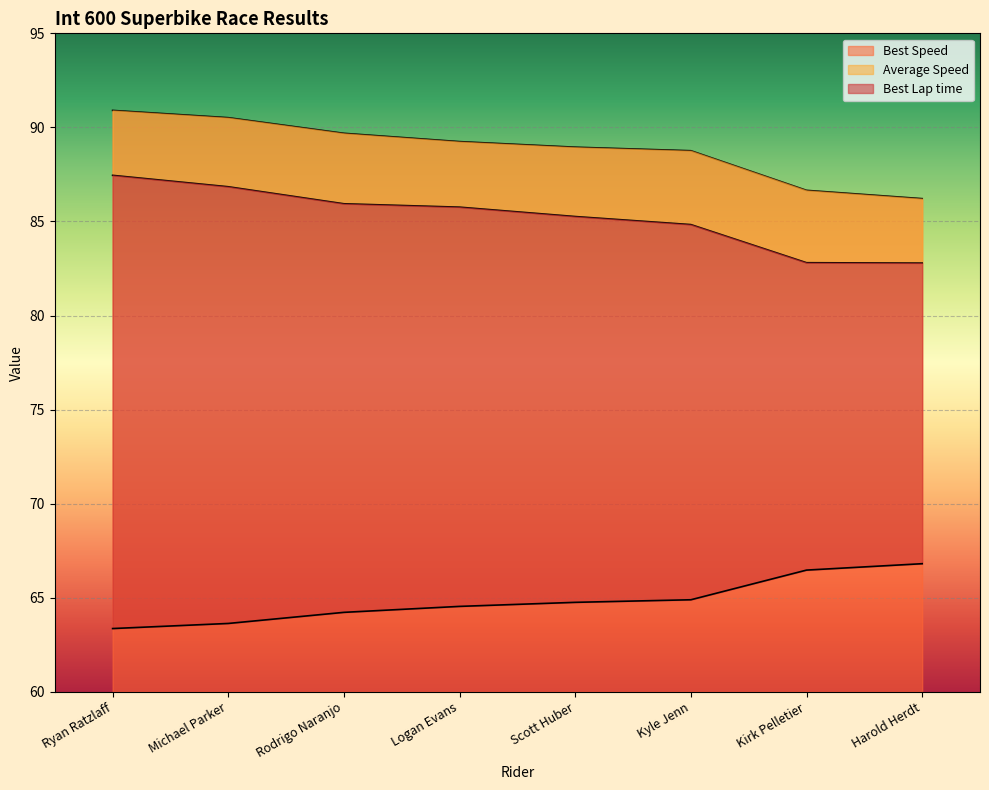

Where does the Best Speed series first go above 89?

Ryan Ratzlaff